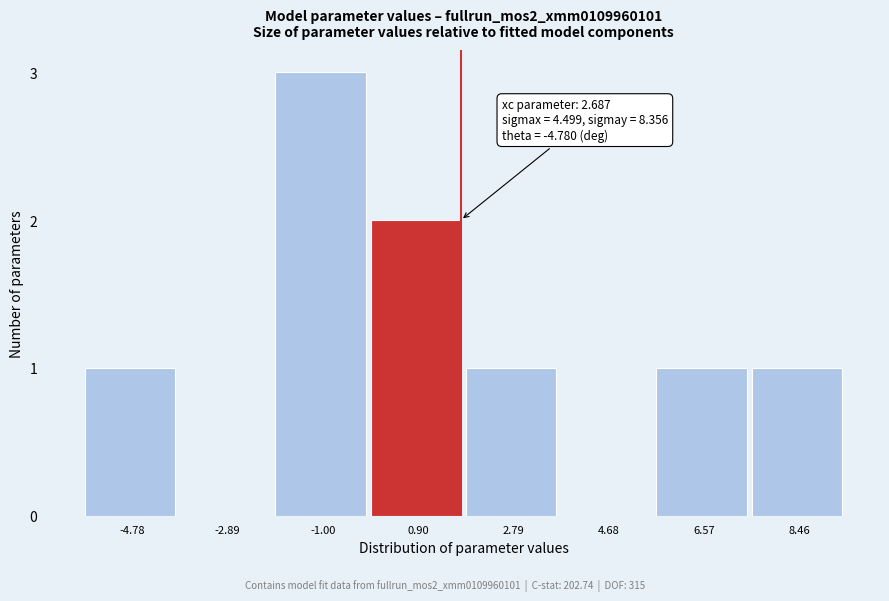

Reading left to right, list all the values displayed in this chart.

-4.78=1	-2.89=0	-1.00=3	0.90=2	2.79=1	4.68=0	6.57=1	8.46=1